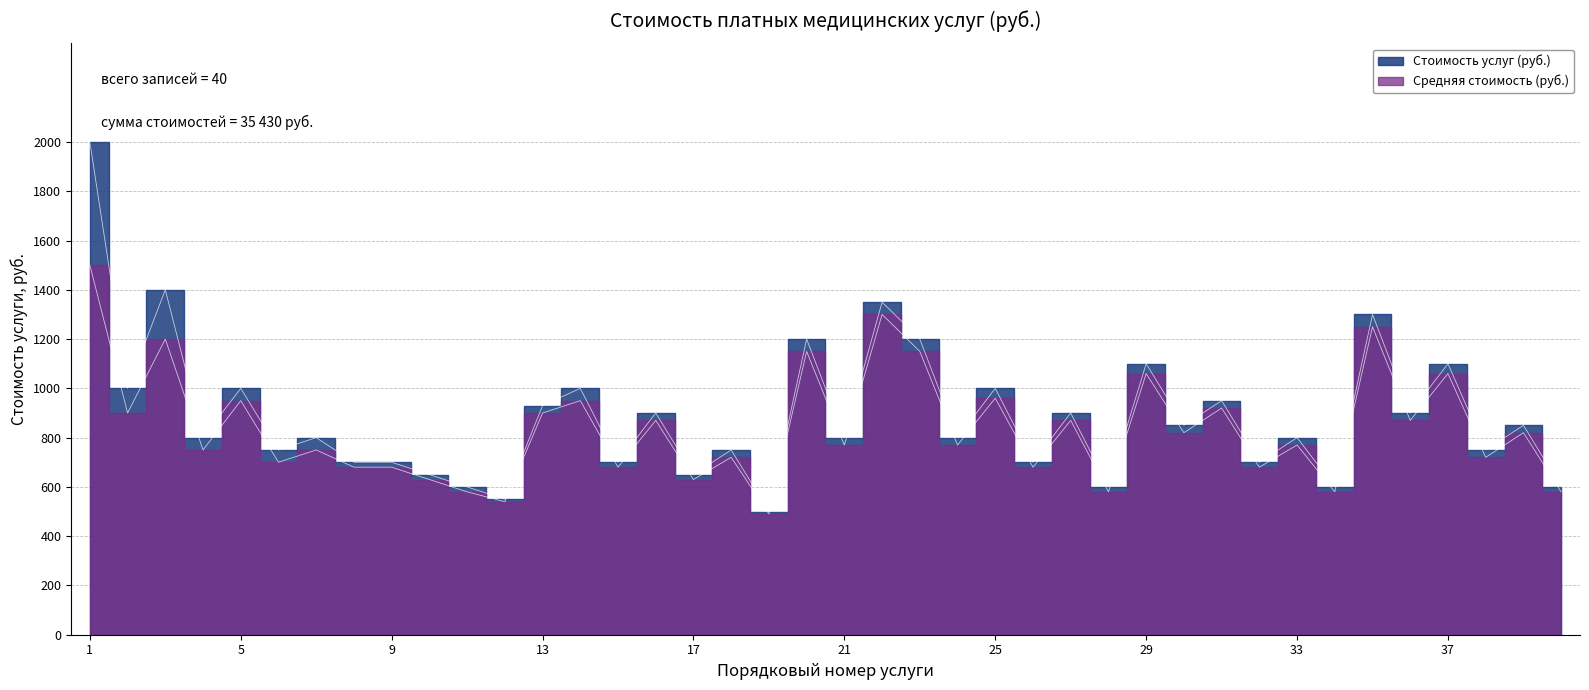

Is it true that Стоимость услуг (руб.) equals 907 at 11?

False